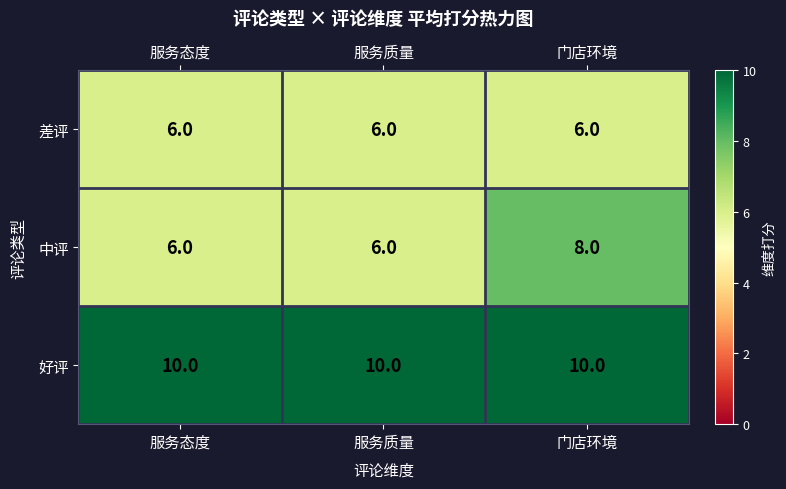

Read the 中评 value at 服务质量.

6